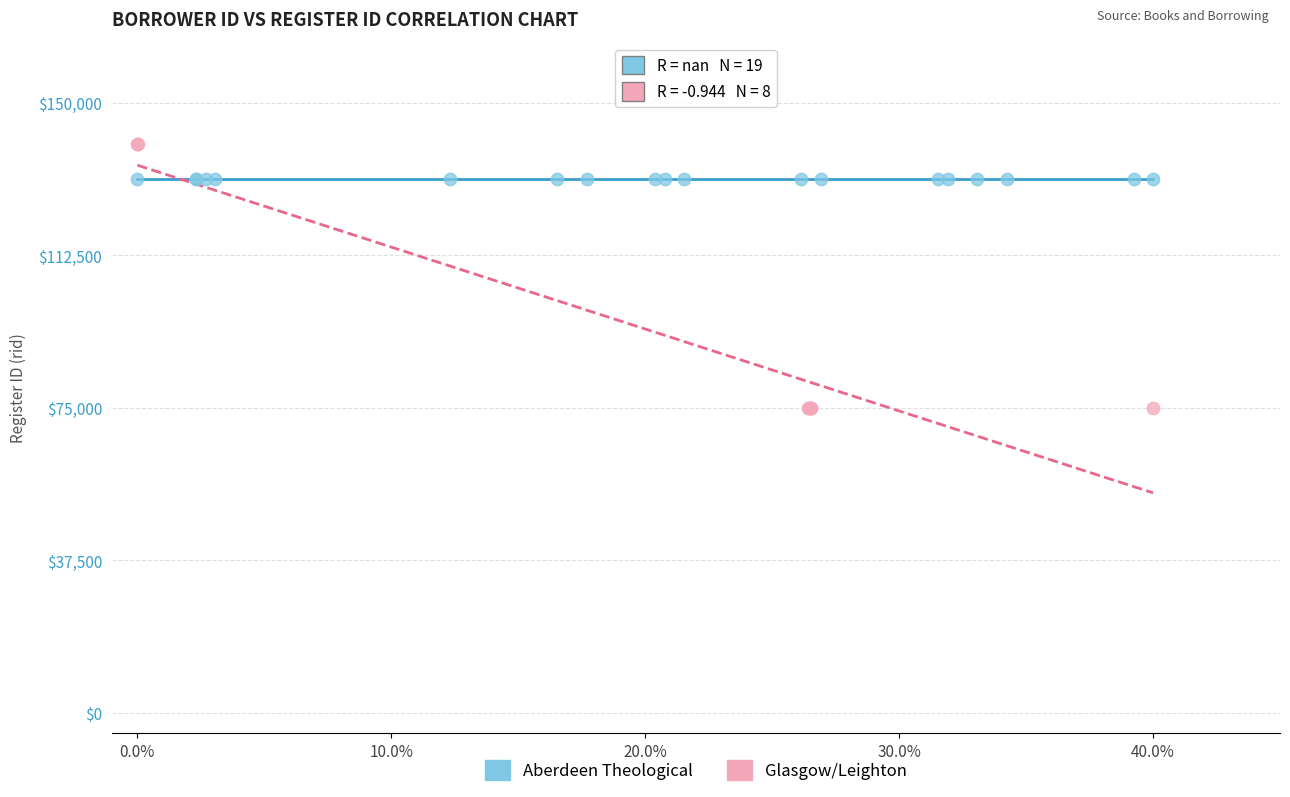

Which series reaches the maximum Y coordinate?

Glasgow/Leighton